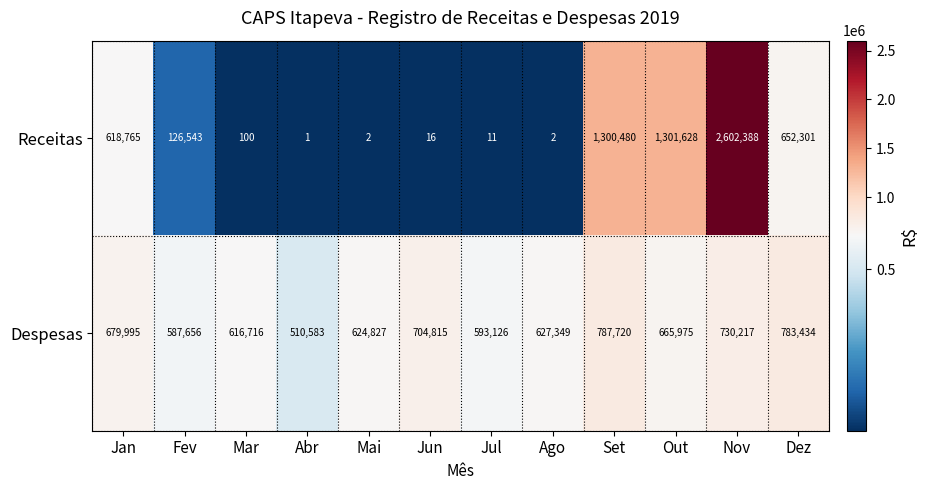

Reading left to right, what are all the values shown in this chart?

Receitas: Jan=618765	Fev=126543	Mar=100	Abr=1	Mai=2	Jun=16	Jul=11	Ago=2	Set=1300480	Out=1301628	Nov=2602388	Dez=652301
Despesas: Jan=679995	Fev=587656	Mar=616716	Abr=510583	Mai=624827	Jun=704815	Jul=593126	Ago=627349	Set=787720	Out=665975	Nov=730217	Dez=783434